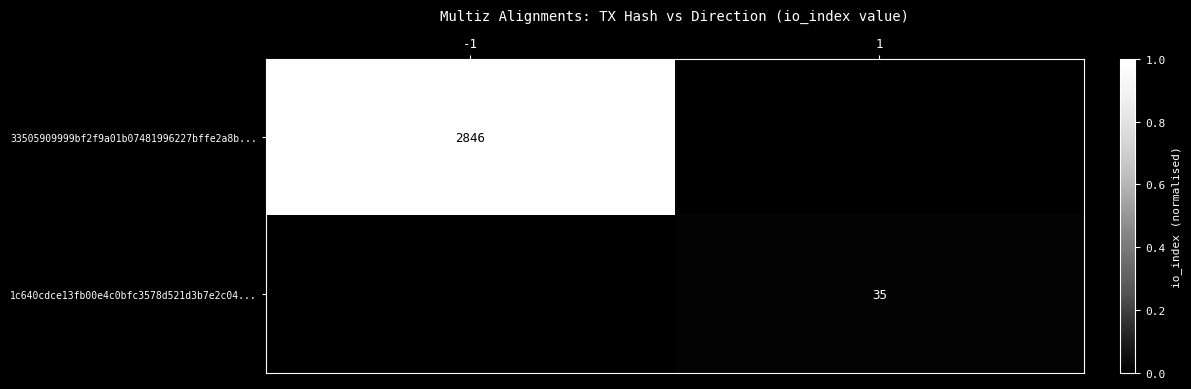

True or false: 33505909999bf2f9a01b07481996227bffe2a8b... has a value of 2846 at -1.

True